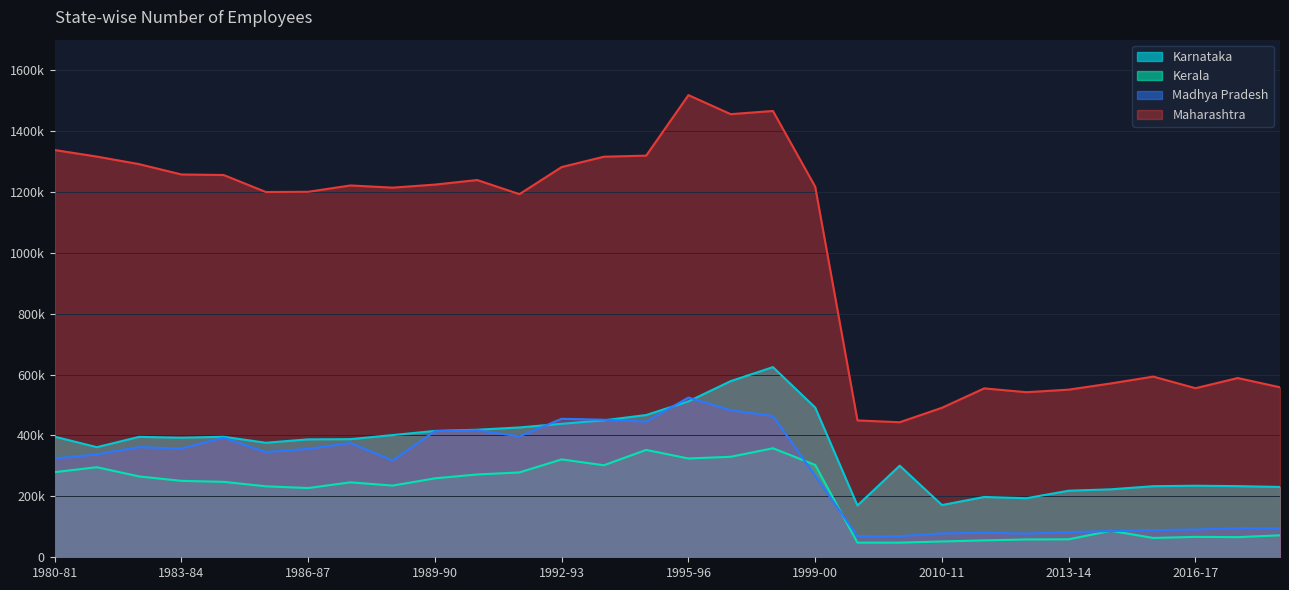

At how many categories does at least one series exceed 1159873?

19